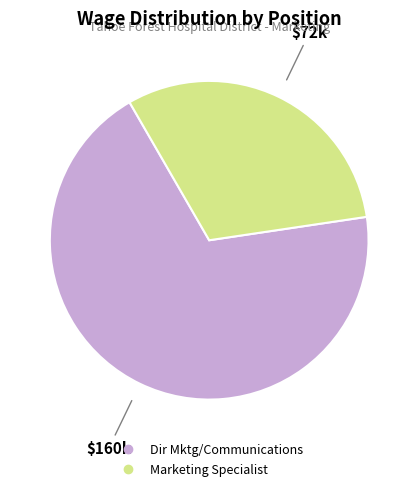

How many segments does this pie chart have?

2